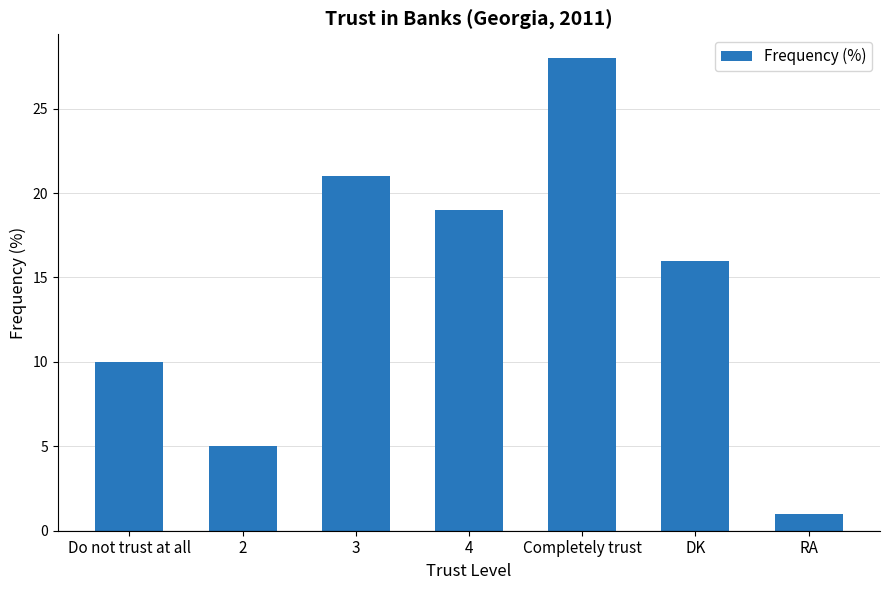

What is the maximum value shown in the chart?

28